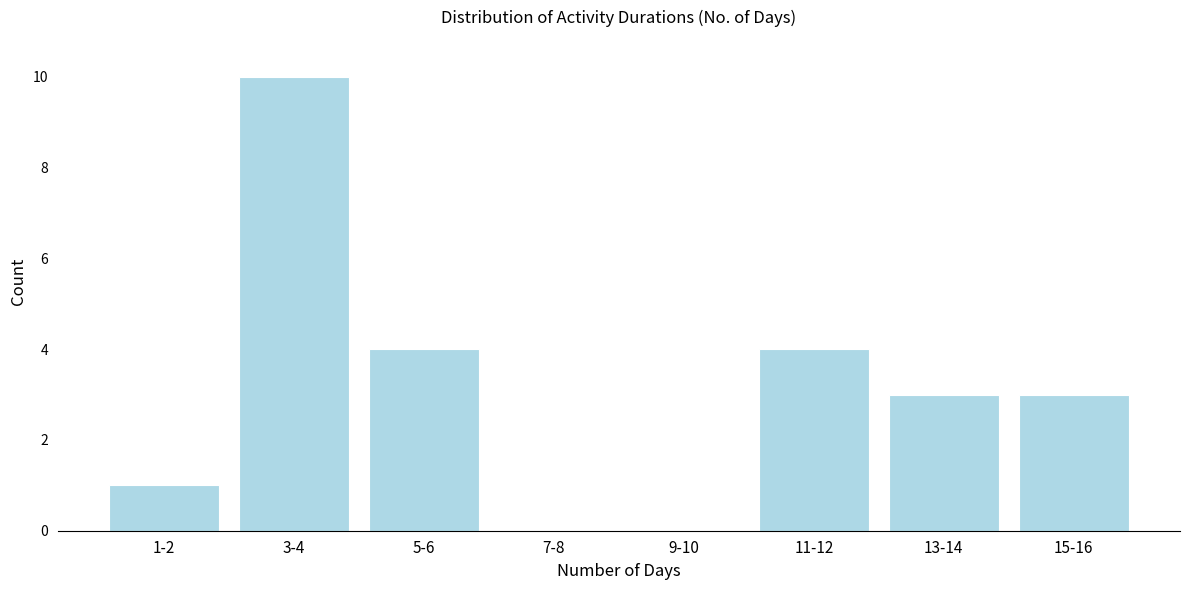

Reading left to right, list all the values displayed in this chart.

1-2=1	3-4=10	5-6=4	7-8=0	9-10=0	11-12=4	13-14=3	15-16=3